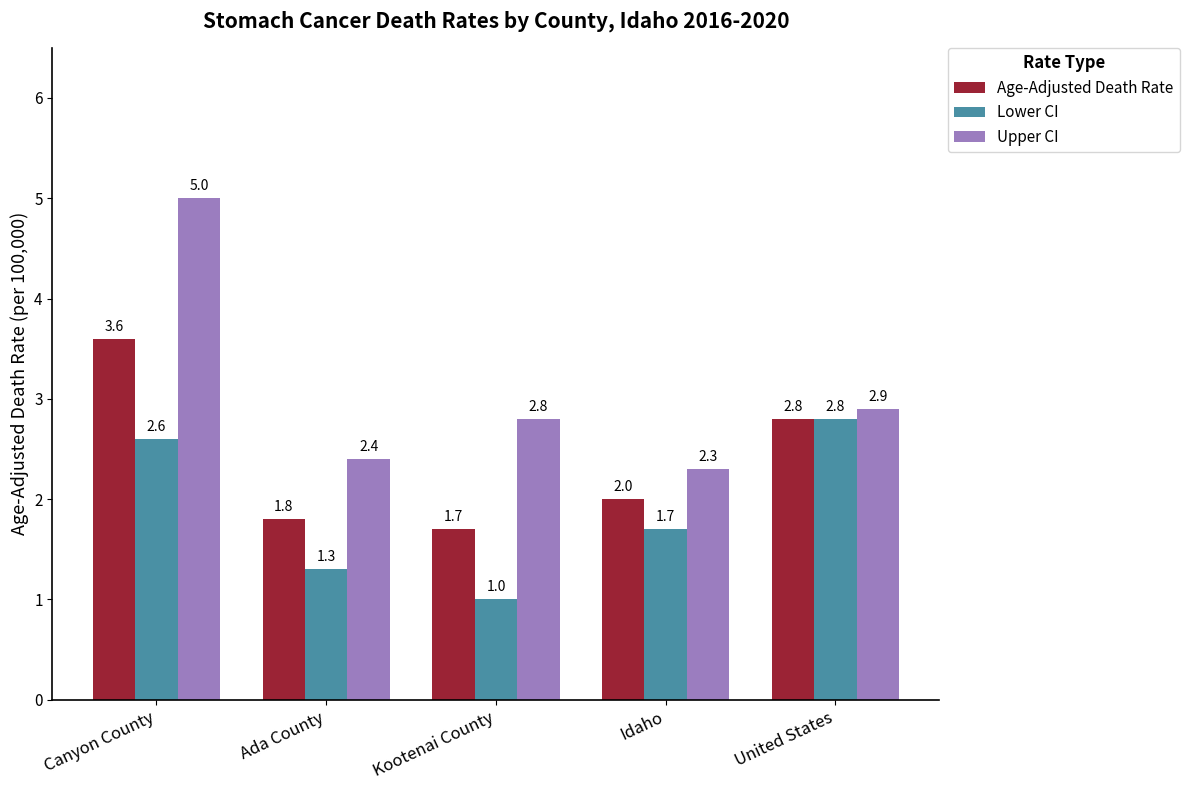

Reading right to left, transcribe all the data shown in this chart.

Age-Adjusted Death Rate: 2.8	2.0	1.7	1.8	3.6
Lower CI: 2.8	1.7	1.0	1.3	2.6
Upper CI: 2.9	2.3	2.8	2.4	5.0